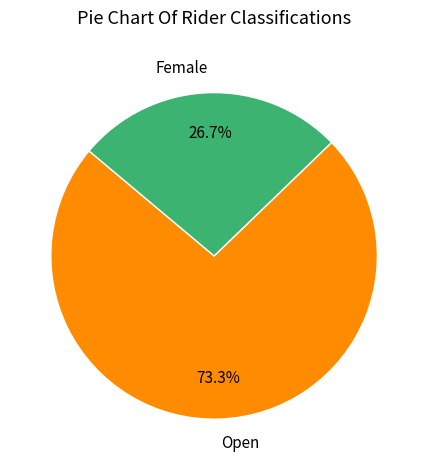

True or false: Open accounts for 73% of the total.

True